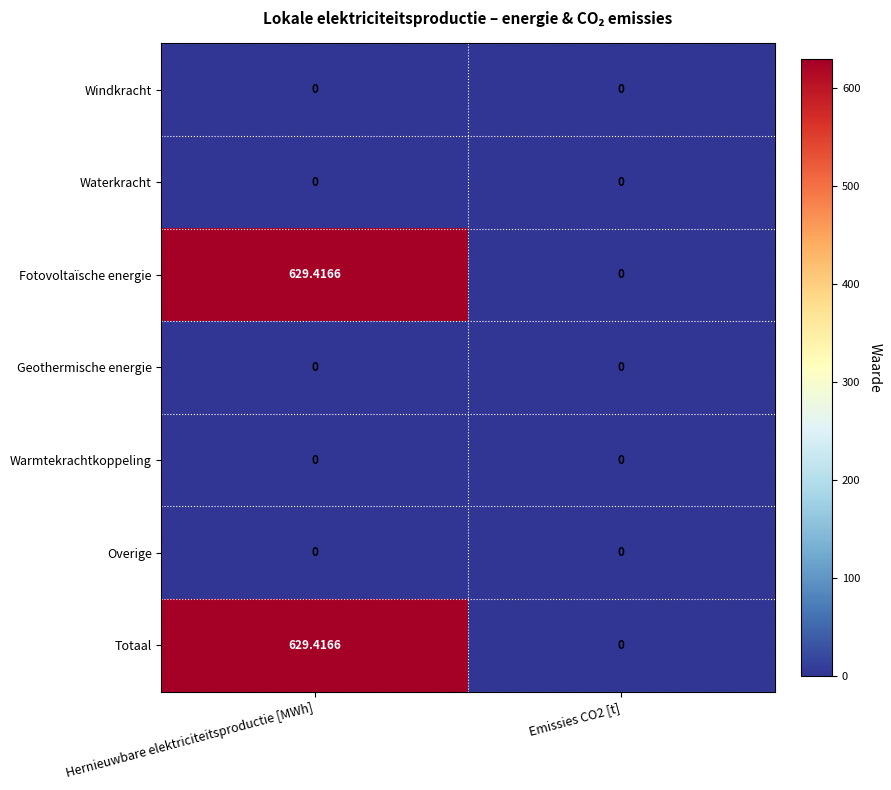

Which category has the highest value across all series?

Hernieuwbare elektriciteitsproductie [MWh]